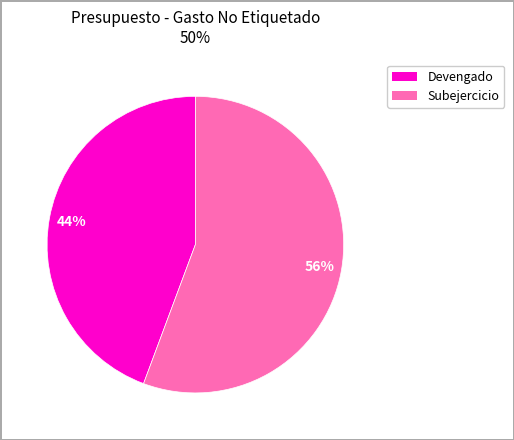

Is there a majority slice in this chart?

Yes